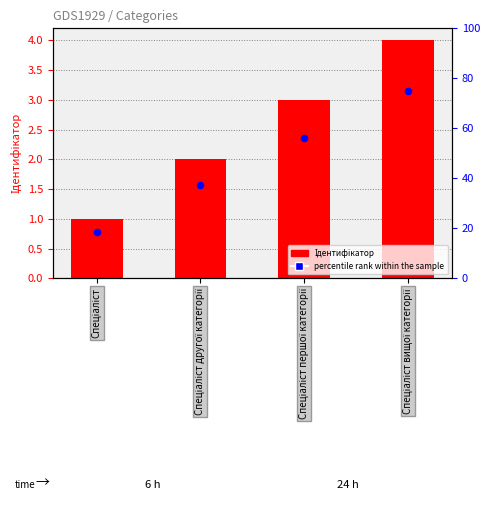

Which series has the largest total across all categories?

percentile rank within the sample